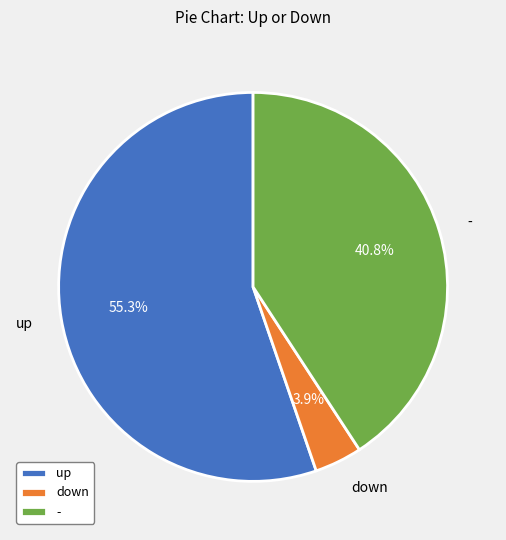

Is there any slice that represents more than half of the pie?

Yes